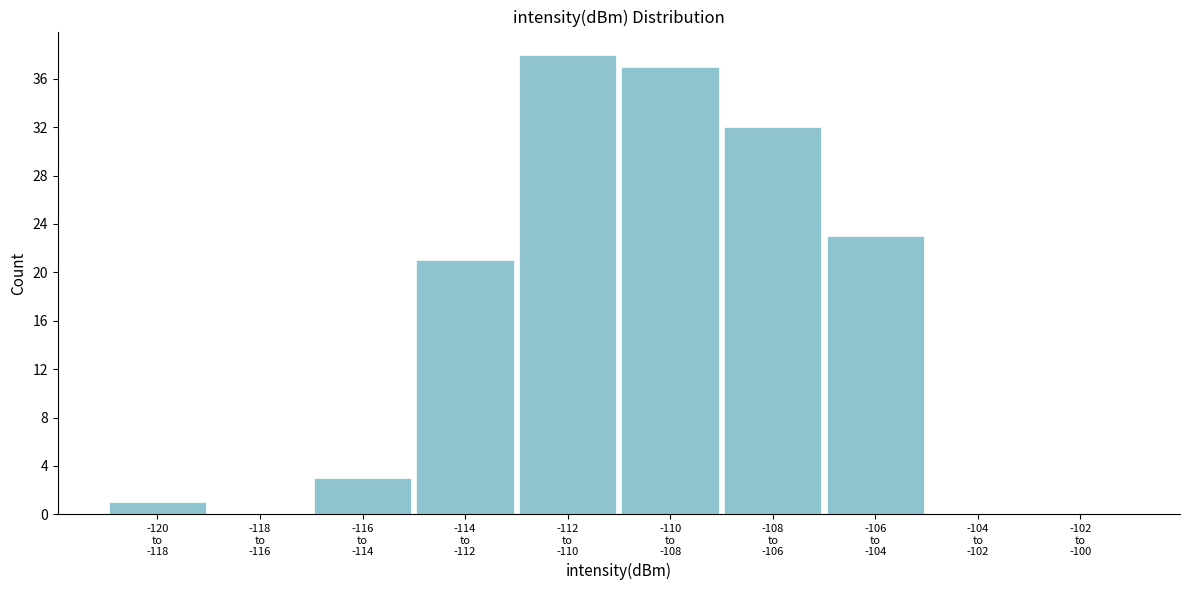

What is the greatest value displayed?

38